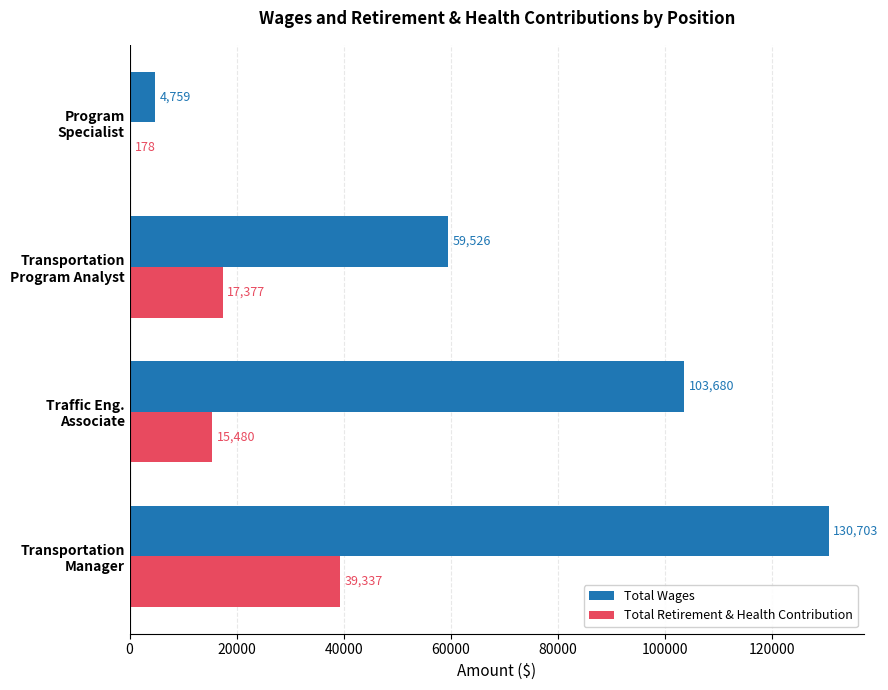

Which series has the largest total across all categories?

Total Wages